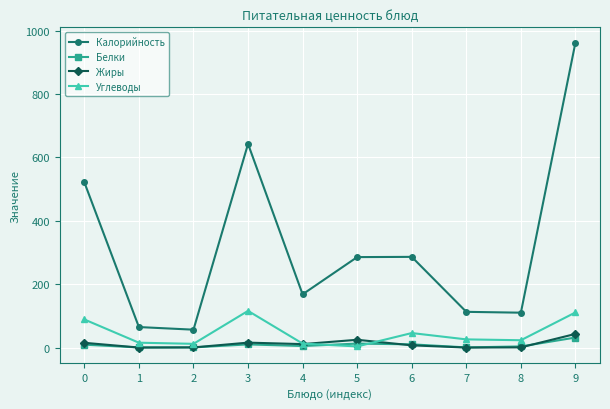

What is the value of the Углеводы point at the 4th from the left?

115.7